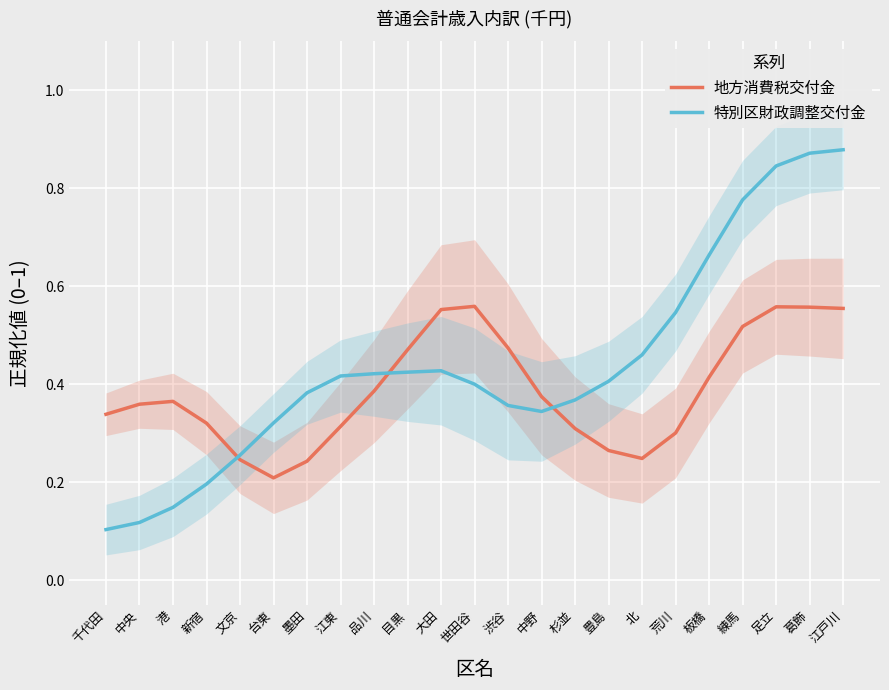

Where do 地方消費税交付金 and 特別区財政調整交付金 first cross each other?

新宿 and 文京